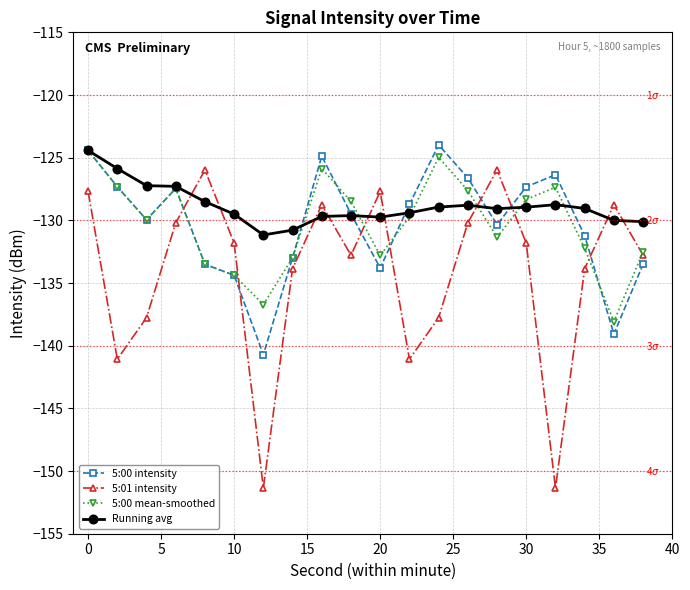

How many intersections are there between Running avg and 5:01 intensity?

10